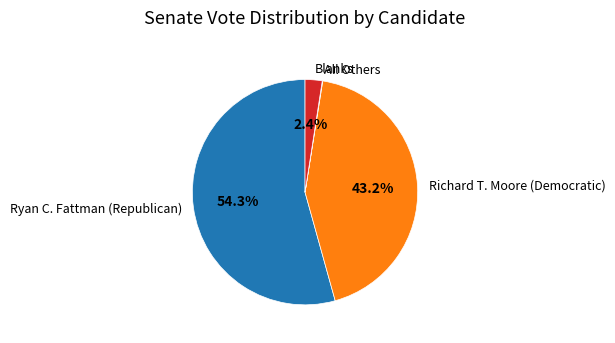

Is Ryan C. Fattman (Republican) the majority of the pie?

Yes